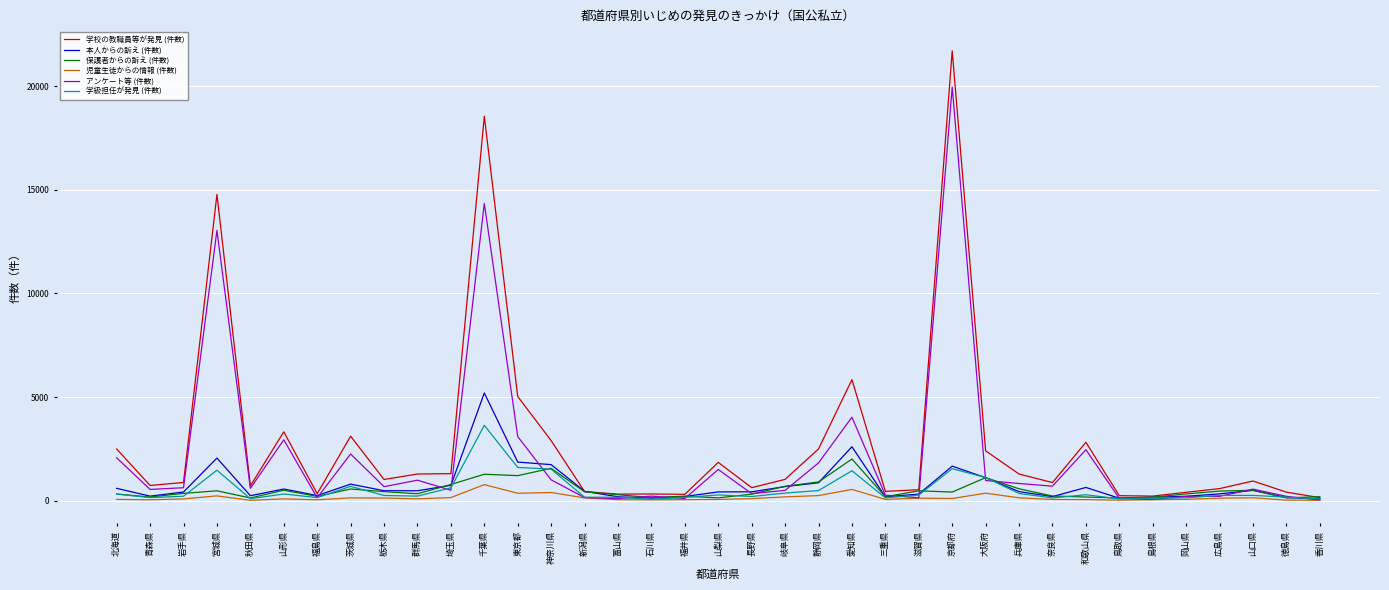

Which series has the largest total across all categories?

学校の教職員等が発見 (件数)